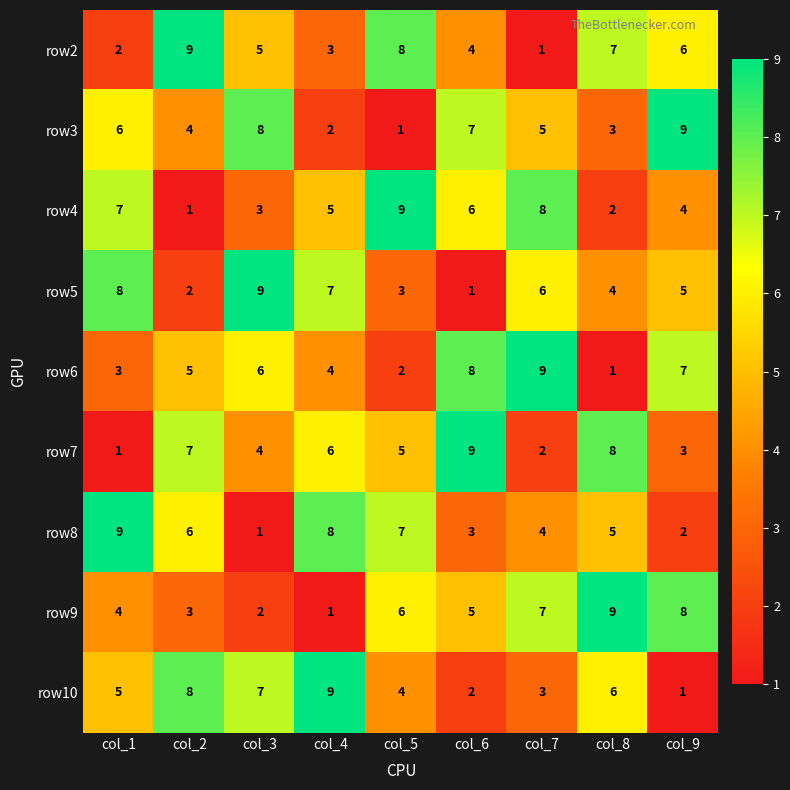

List the labels in order of row2 value, largest first.

col_2, col_5, col_8, col_9, col_3, col_6, col_4, col_1, col_7